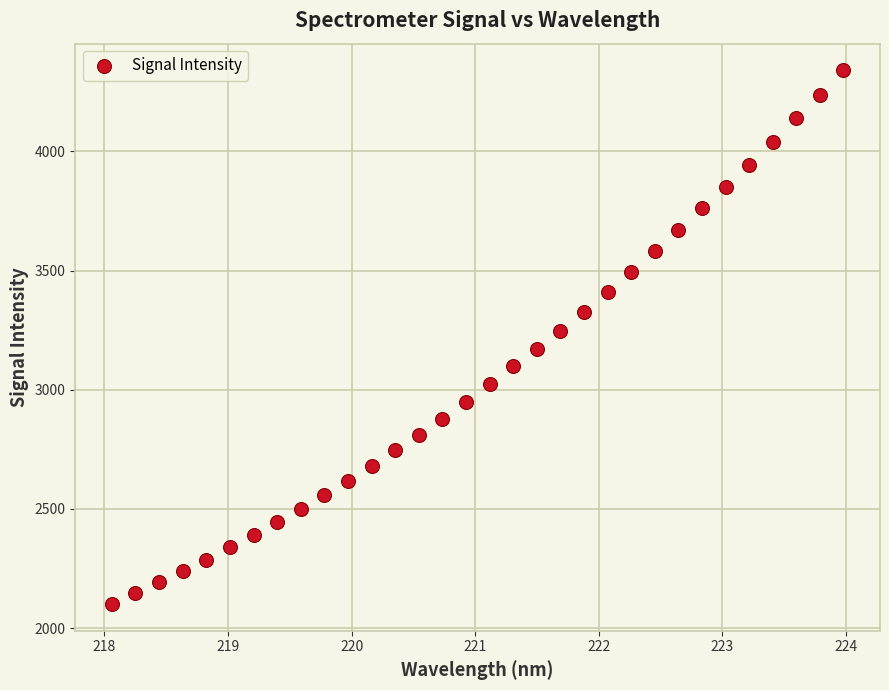

What is the range of Y values (max minus min)?

2238.9